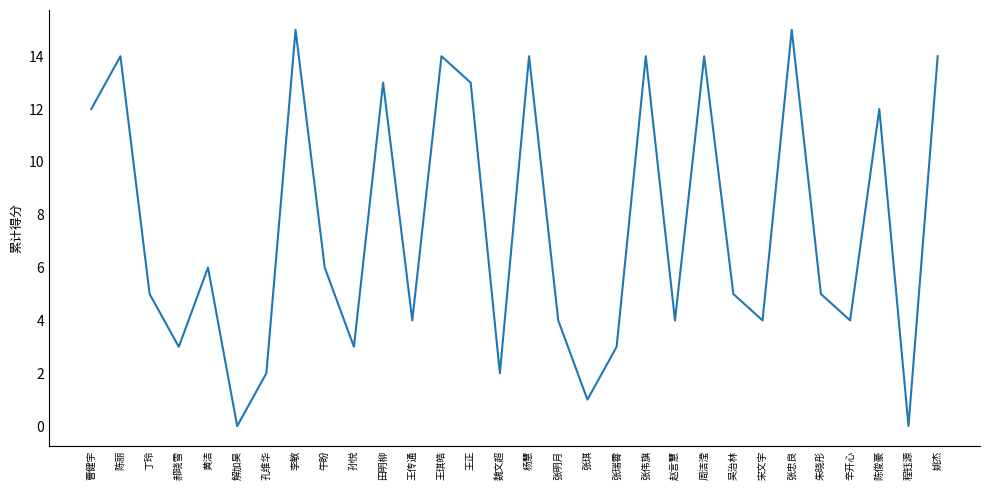

What is the difference between the second highest and second lowest values?

15